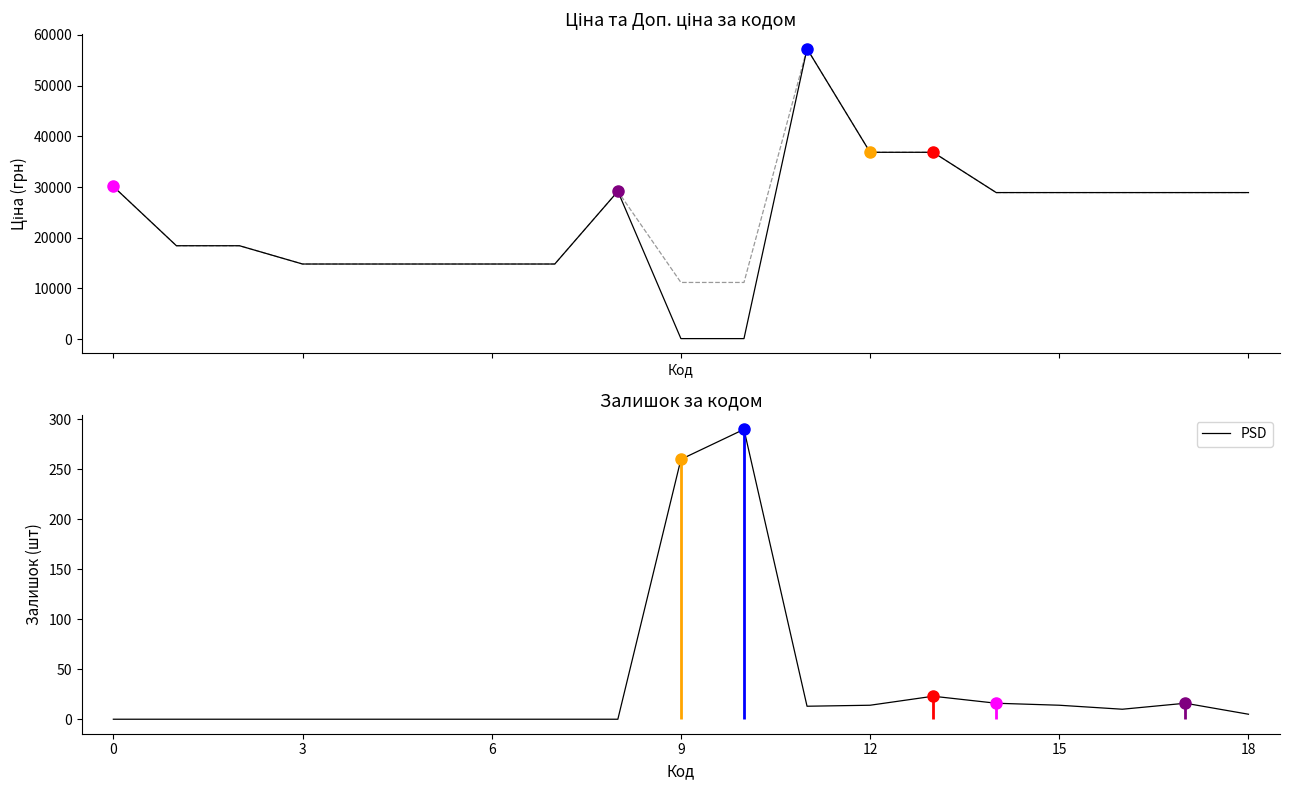

True or false: Доп. ціна and Ціна cross at least once.

False